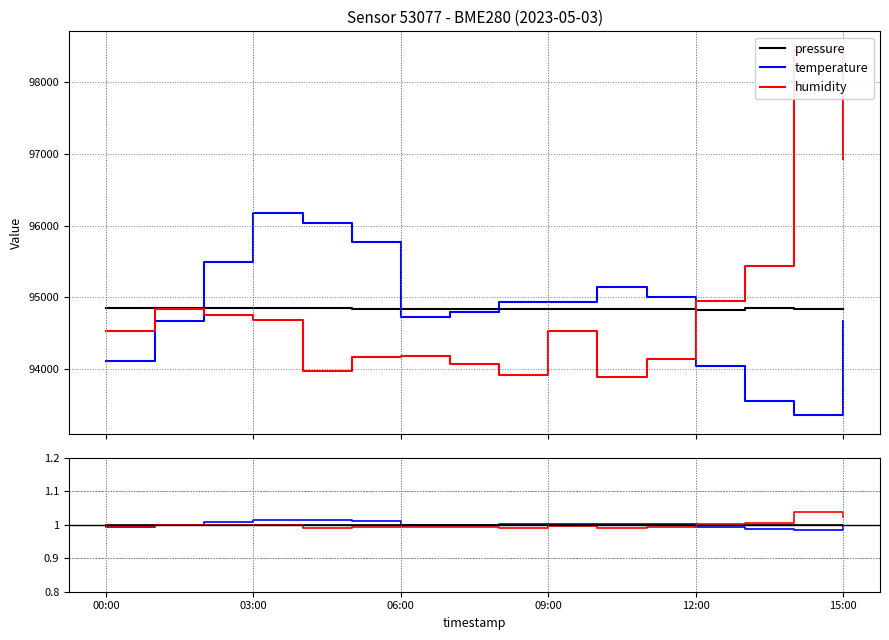

Reading right to left, transcribe all the data shown in this chart.

pressure: 1.0	1.0	1.0	1.0	1.0	1.0	1.0	1.0	1.0	1.0	1.0	1.0	1.0	1.0	1.0	1.0
temperature: 1.0	1.0	1.0	1.0	1.0	1.0	1.0	1.0	1.0	1.0	1.0	1.0	1.0	1.0	1.0	1.0
humidity: 1.0	1.0	1.0	1.0	1.0	1.0	1.0	1.0	1.0	1.0	1.0	1.0	1.0	1.0	1.0	1.0